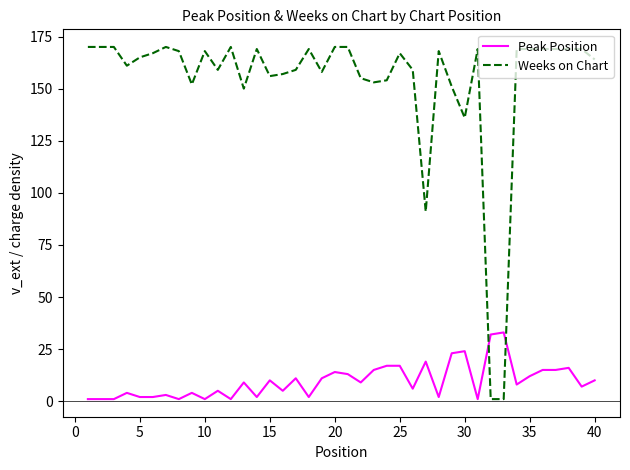

What is the maximum value for Peak Position?

33